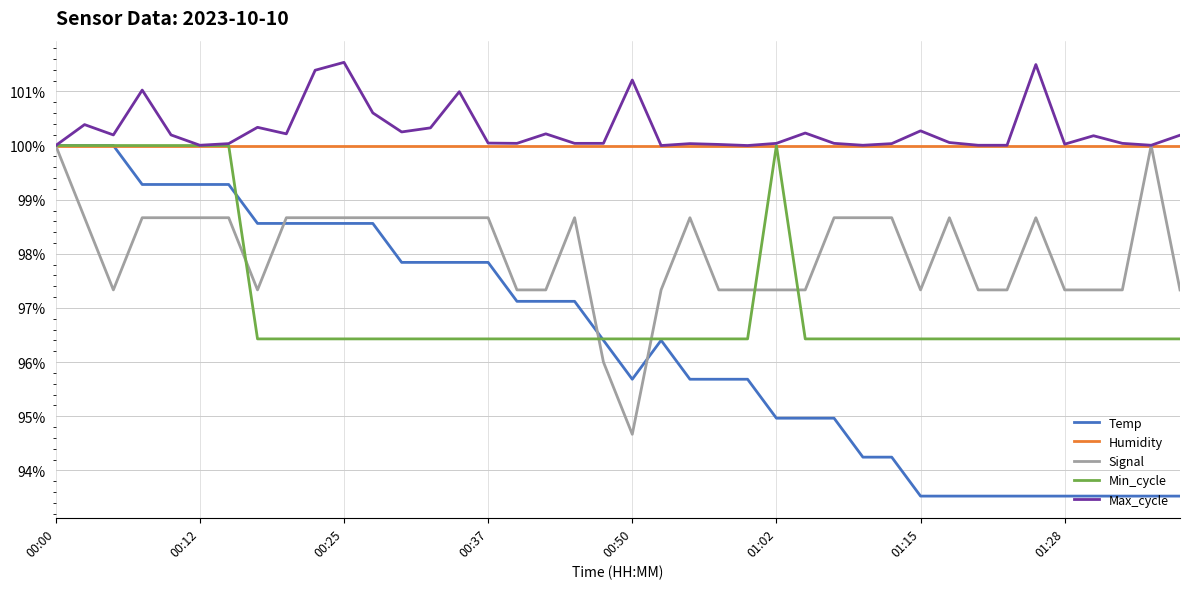

What is the maximum value shown in the chart?

101.5